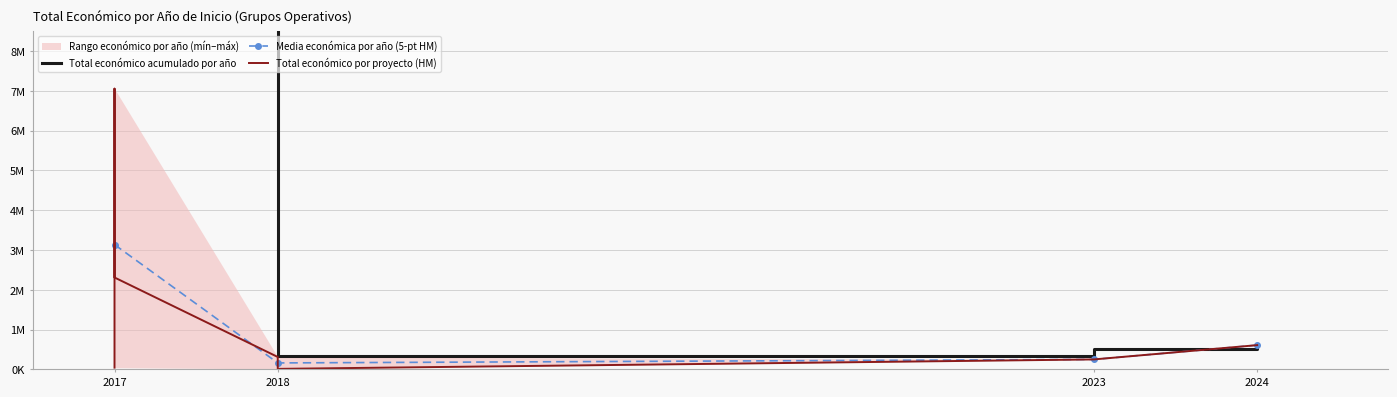

The chart shows a value of 379977 at 2023. True or false?

False